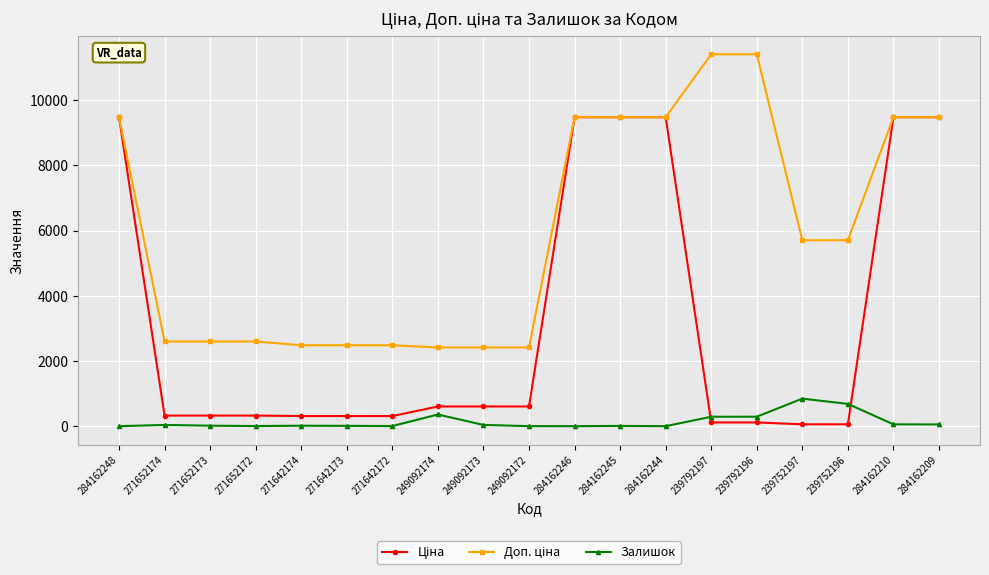

In Залишок, how many points are lower than both neighbors (excluding endpoints)?

4